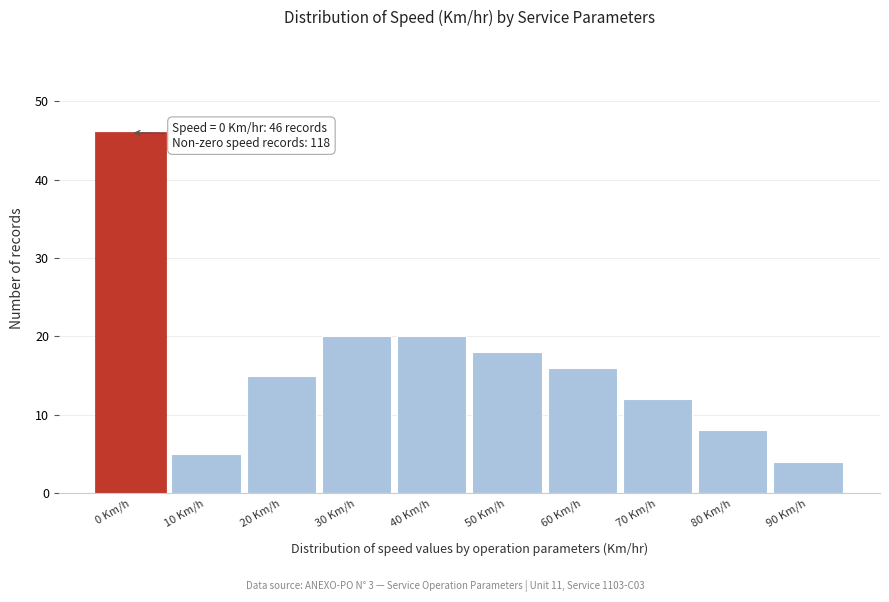

Reading left to right, list all the values displayed in this chart.

46	5	15	20	20	18	16	12	8	4